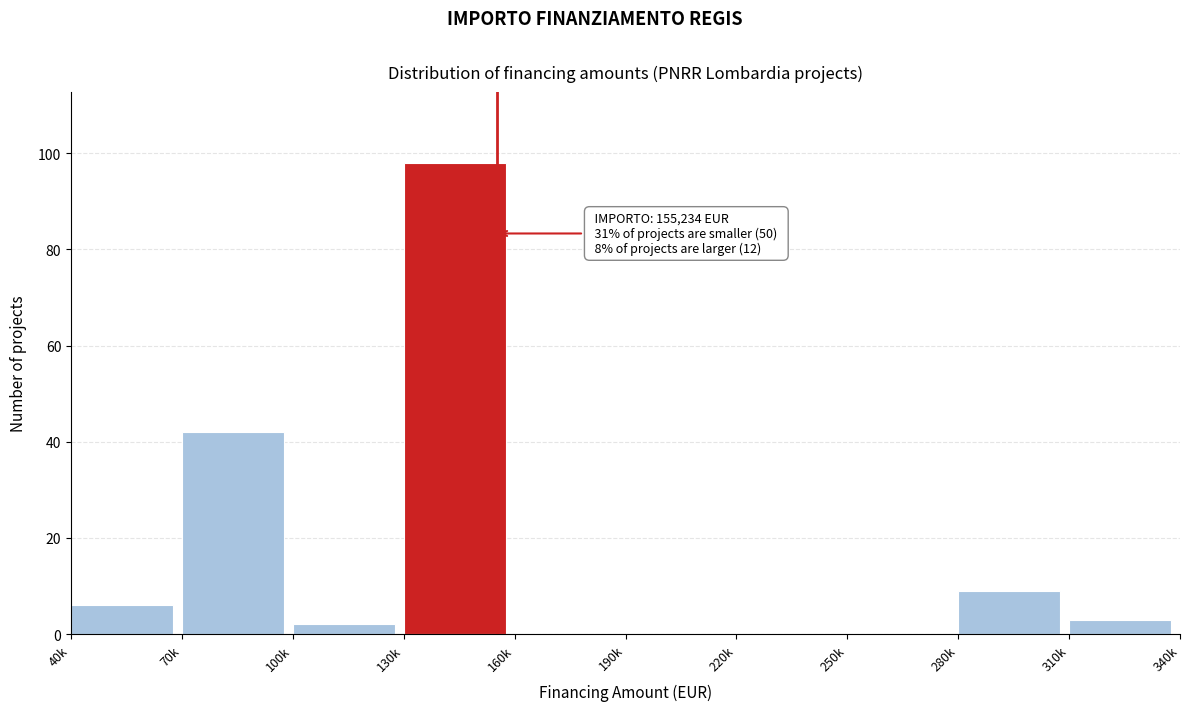

Reading left to right, list all the values displayed in this chart.

40k=6	70k=42	100k=2	130k=98	160k=0	190k=0	220k=0	250k=0	280k=9	310k=3